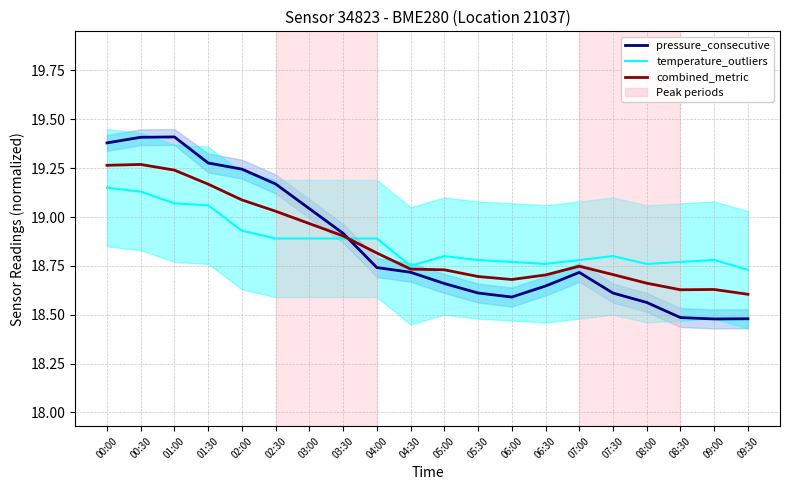

Rank the series at 00:00 from lowest to highest value.

temperature_outliers, combined_metric, pressure_consecutive